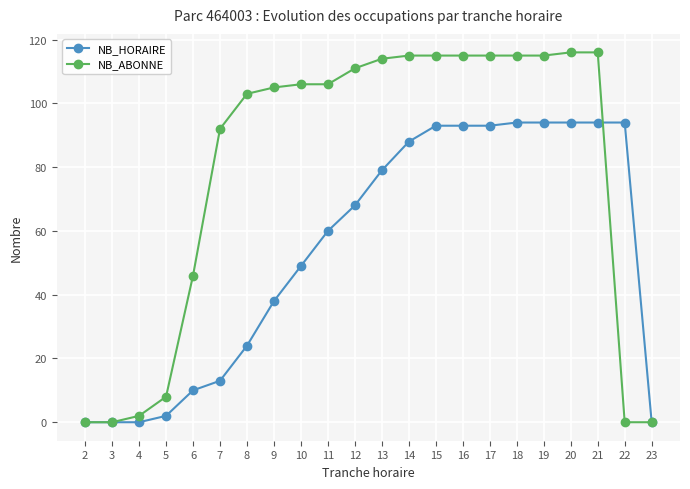

What is the approximate value of NB_HORAIRE at 20?

94